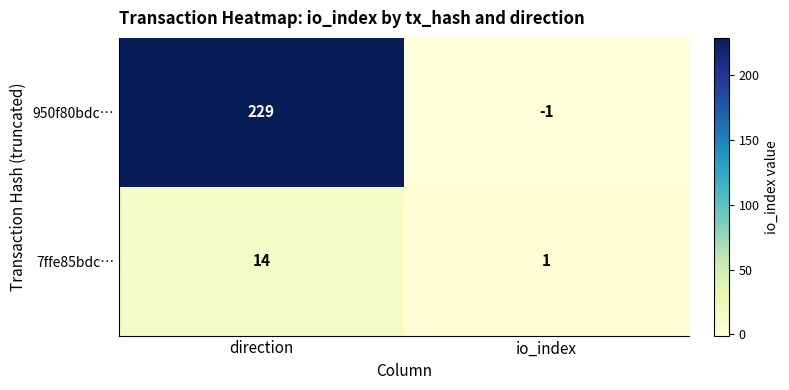

The 7ffe85bdc… series shows 0 at io_index. True or false?

False